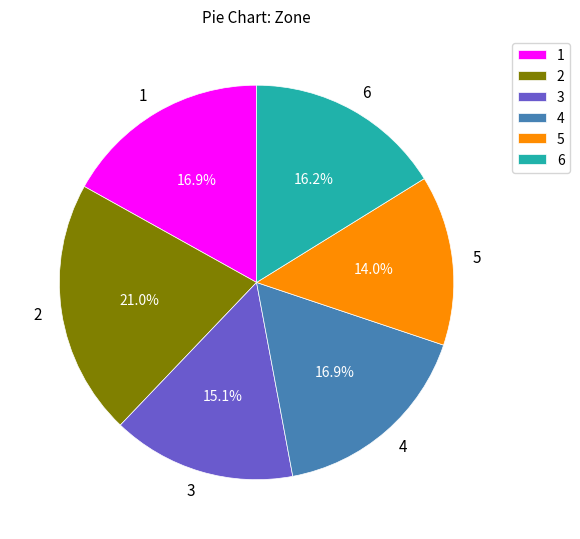

To the nearest percent, what percentage of the pie is 4?

17%